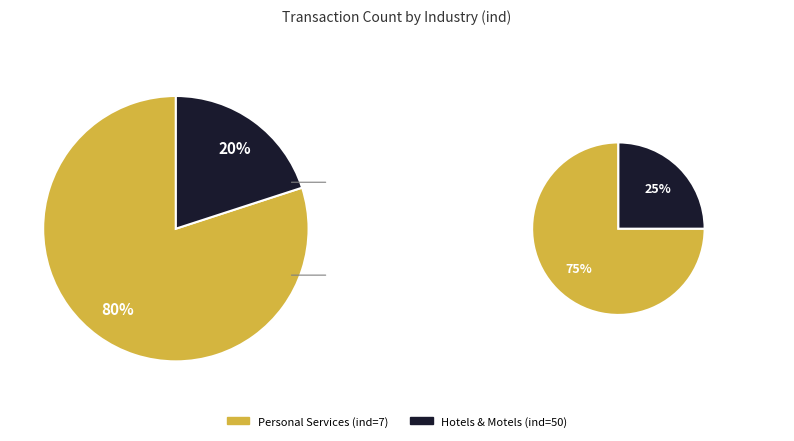

What is the change in value from ind=7 to ind=50?

-3